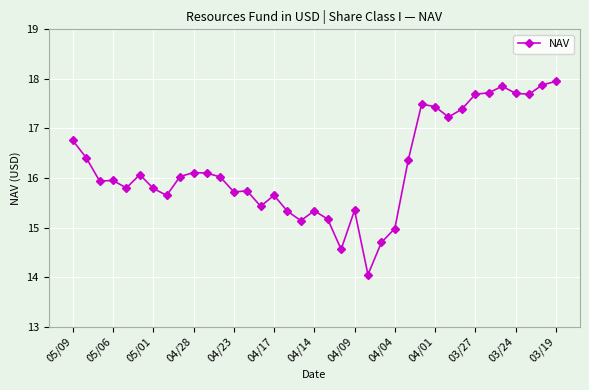

True or false: there are more than 1 points higher than both neighbors.

True